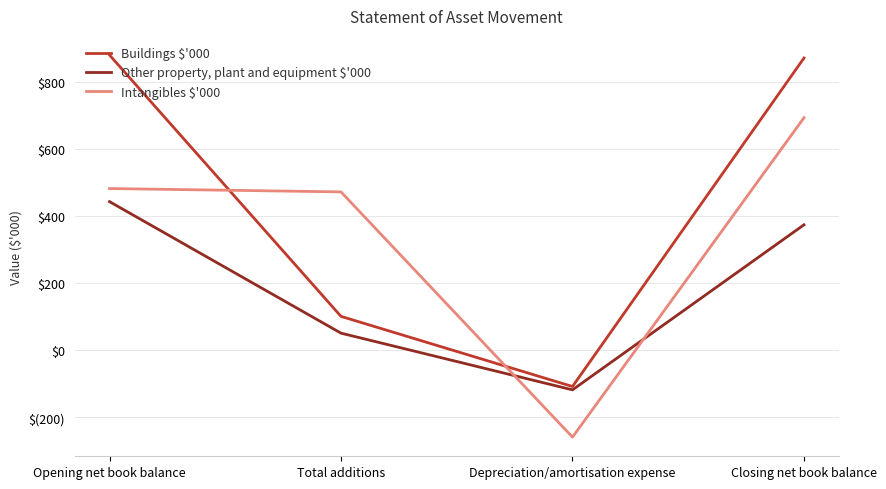

What is the difference between the second highest and second lowest values in the Buildings $'000 series?

770